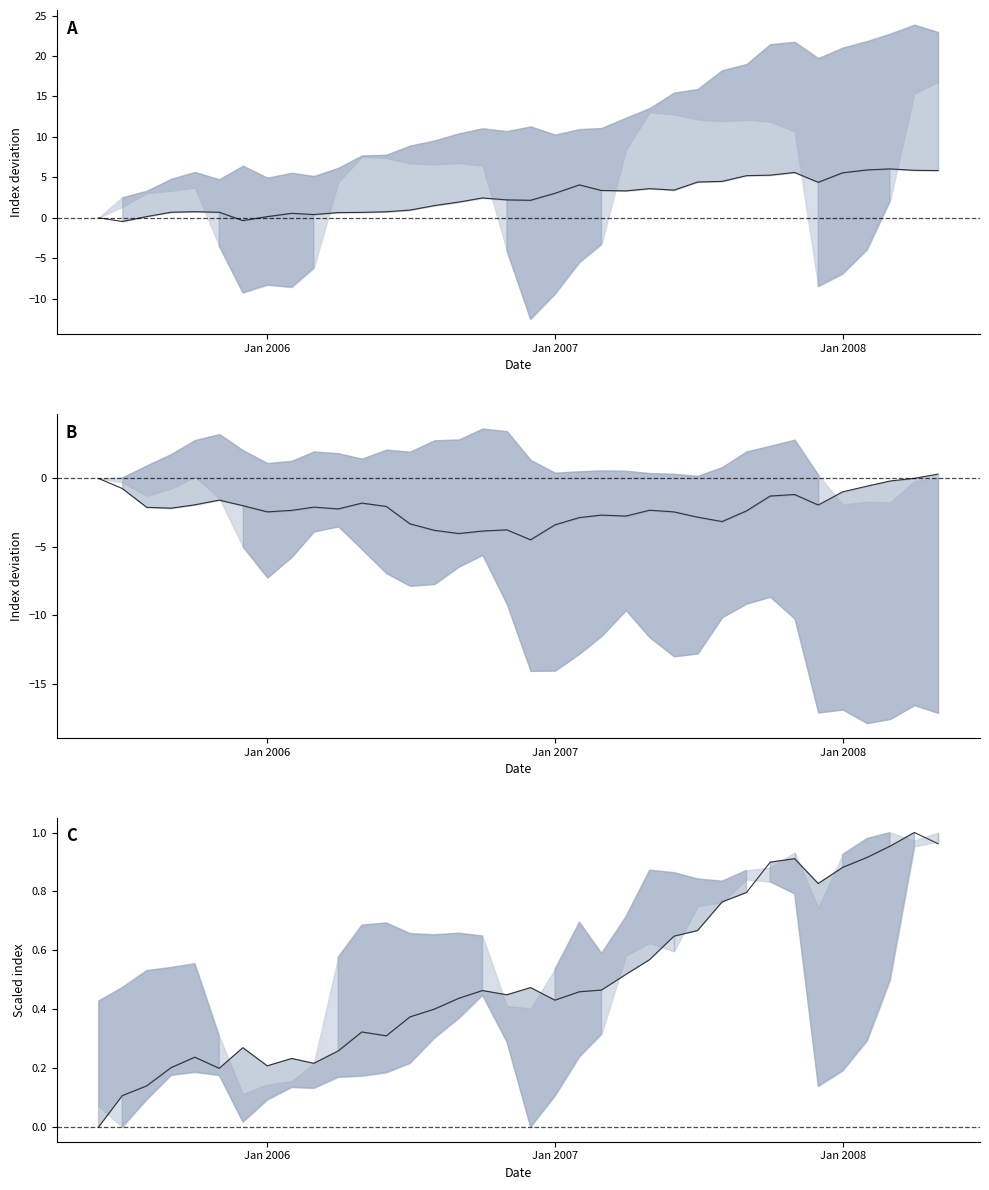

Which series has the largest range (max minus min)?

col_11